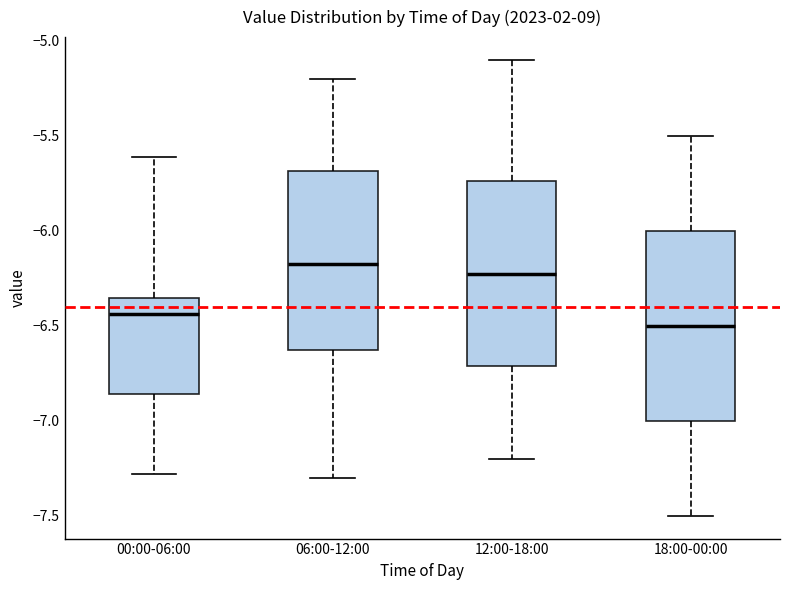

Reading left to right, read every box against the y-axis: the position of its median line, the range the box covers, and the ends of its whiskers. The values are not printed on the chart, so give them approximately, as read against the axis.

00:00-06:00: median -6.45, box -6.85 to -6.35, whiskers -7.30 to -5.60
06:00-12:00: median -6.15, box -6.60 to -5.70, whiskers -7.30 to -5.20
12:00-18:00: median -6.20, box -6.70 to -5.75, whiskers -7.20 to -5.10
18:00-00:00: median -6.50, box -7.00 to -6.00, whiskers -7.50 to -5.50